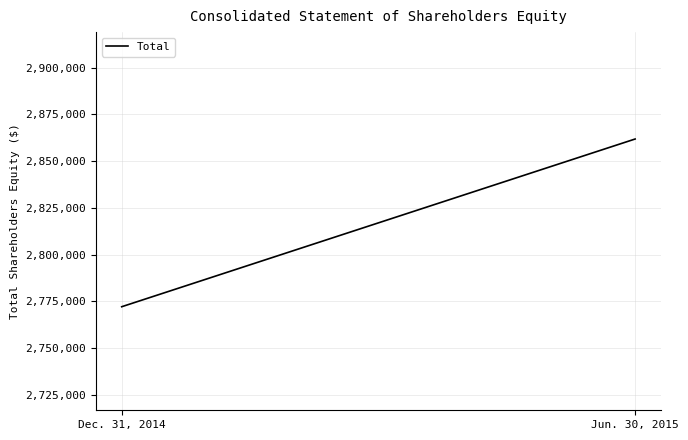

Where is the data nearest to the value 2816961?

Dec. 31, 2014